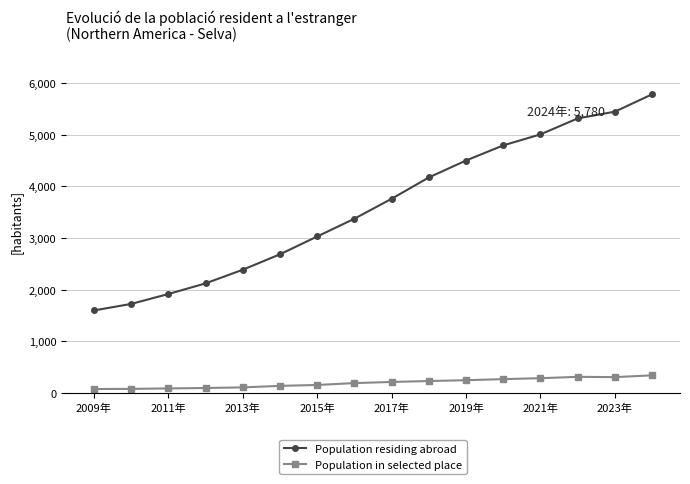

What is the difference between the maximum and minimum values in the Population in selected place series?

265